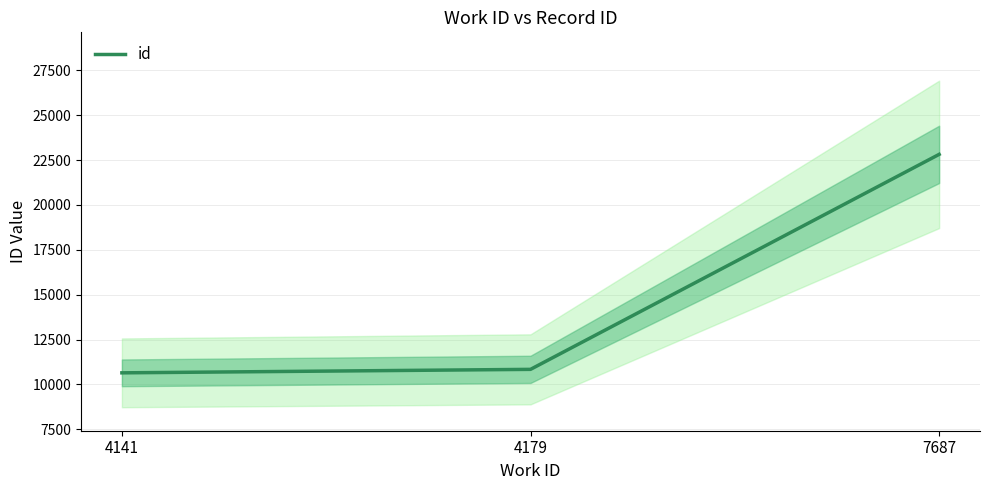

True or false: the data shows 22821 at 7687.

True